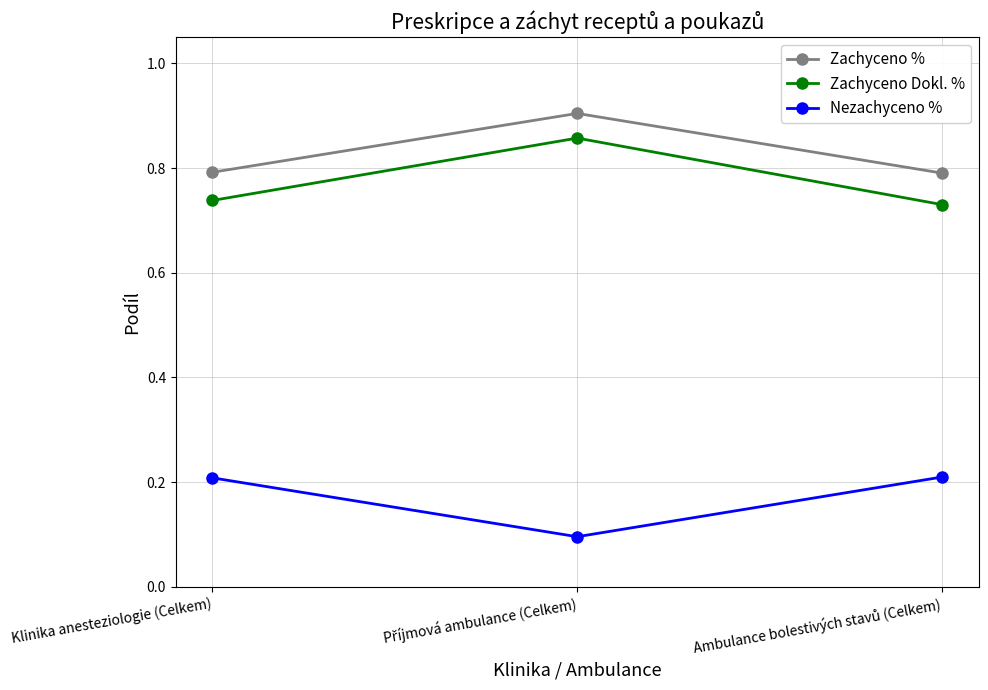

What is the difference between the maximum and minimum values in the Zachyceno % series?

0.1